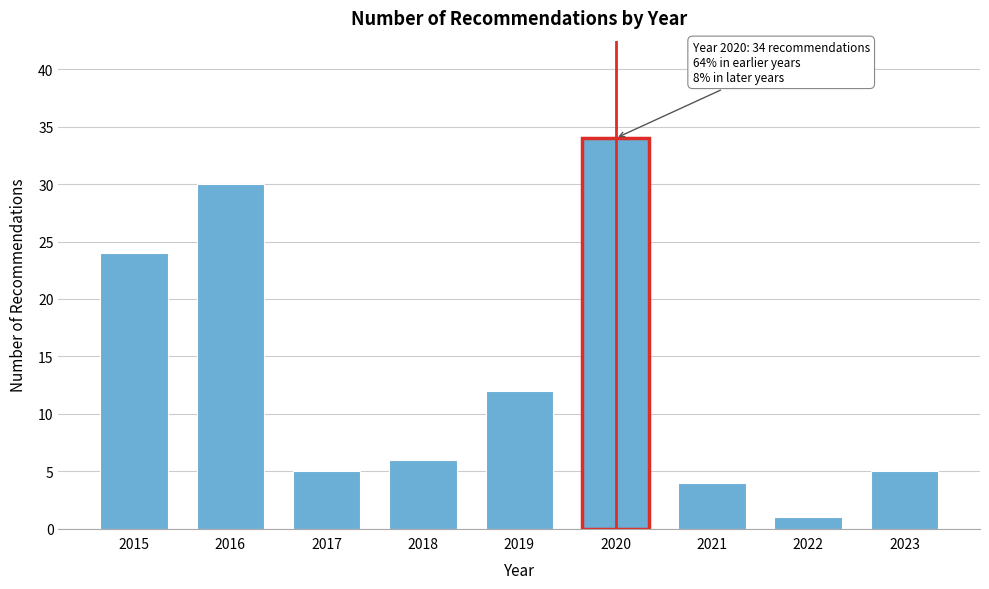

Reading right to left, list all the values displayed in this chart.

2023=5	2022=1	2021=4	2020=34	2019=12	2018=6	2017=5	2016=30	2015=24